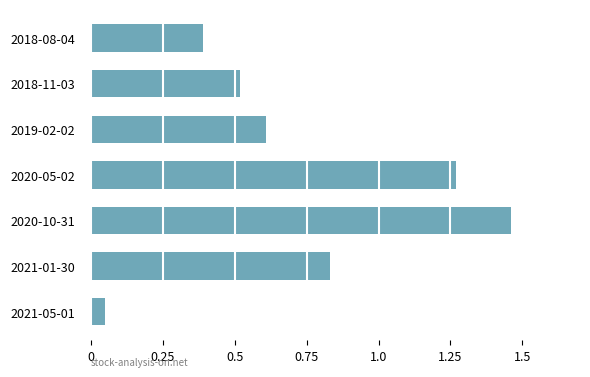

The chart shows a value of 0.3 at 2018-11-03. True or false?

False